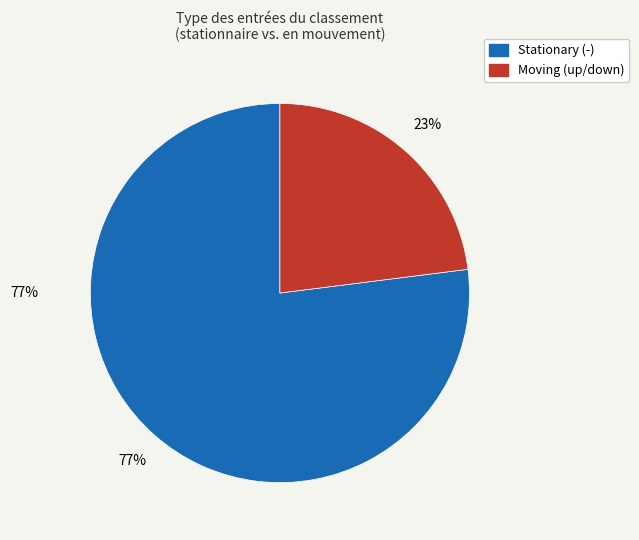

What is the majority slice?

-